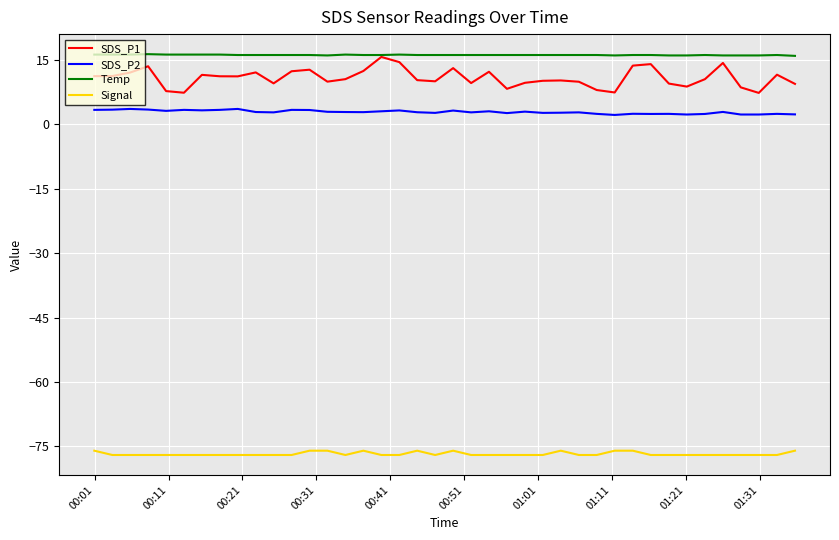

Which series has the largest total across all categories?

Temp